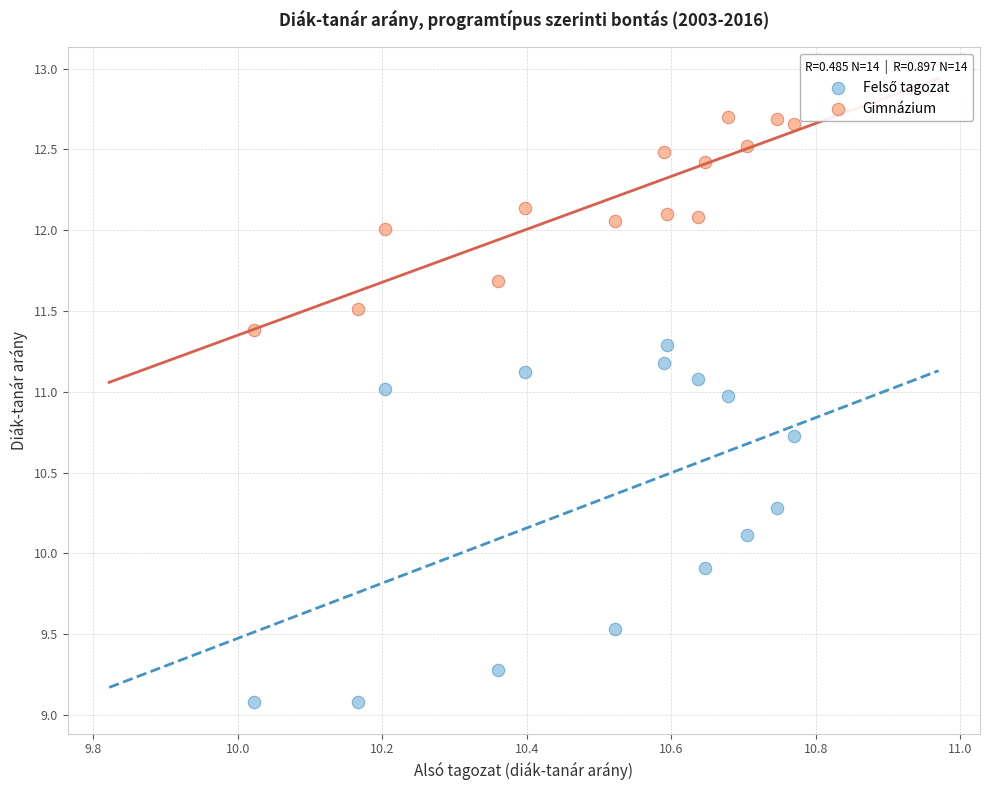

Across all data points, what is the range of Y values (max minus min)?

3.6